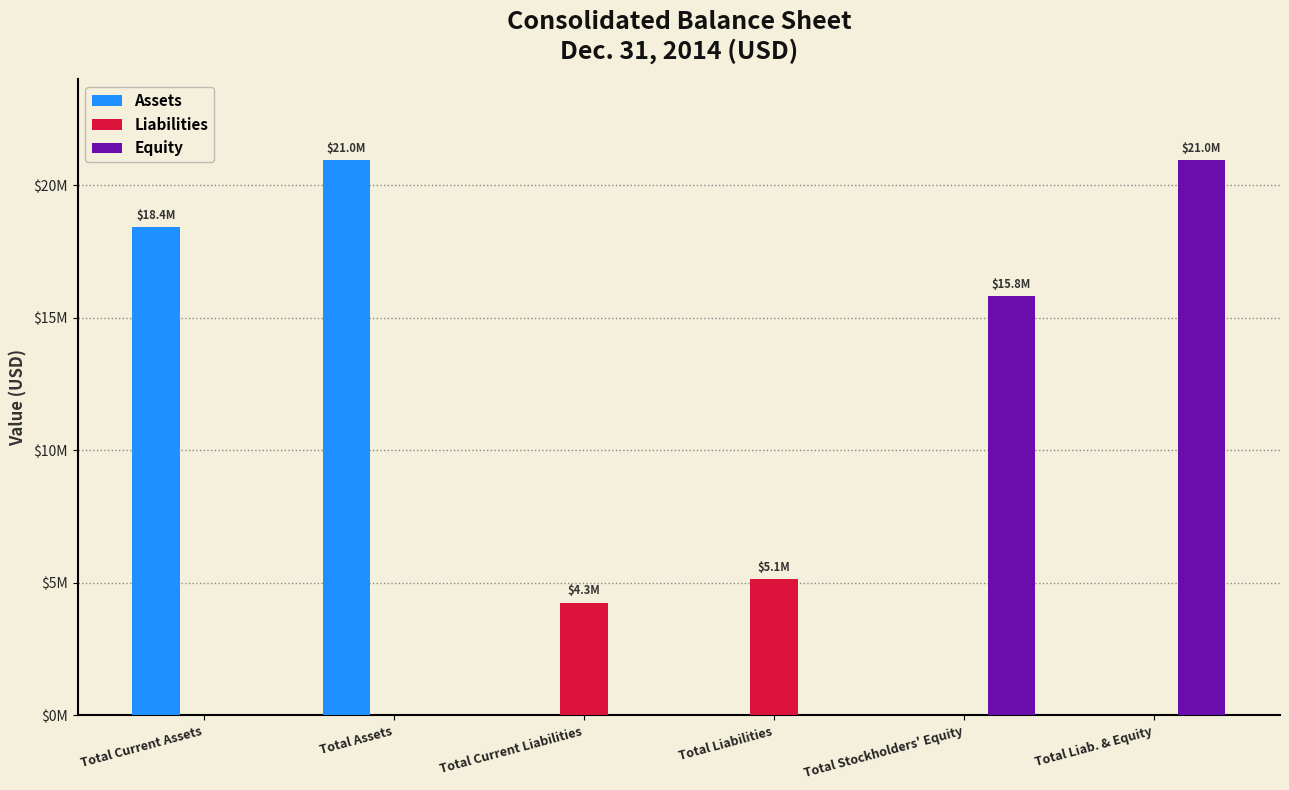

Reading right to left, list all the values displayed in this chart.

Assets: Total Liab. & Equity=0	Total Stockholders' Equity=0	Total Liabilities=0	Total Current Liabilities=0	Total Assets=20958170	Total Current Assets=18422763
Liabilities: Total Liab. & Equity=0	Total Stockholders' Equity=0	Total Liabilities=5141744	Total Current Liabilities=4256115	Total Assets=0	Total Current Assets=0
Equity: Total Liab. & Equity=20958170	Total Stockholders' Equity=15816426	Total Liabilities=0	Total Current Liabilities=0	Total Assets=0	Total Current Assets=0